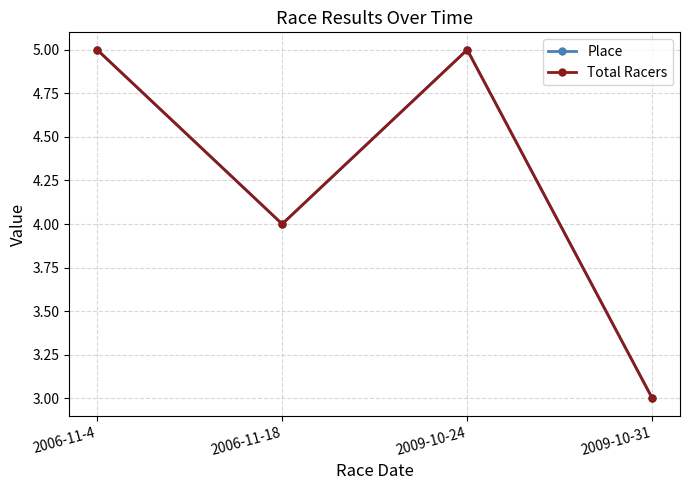

What is the greatest value displayed?

5